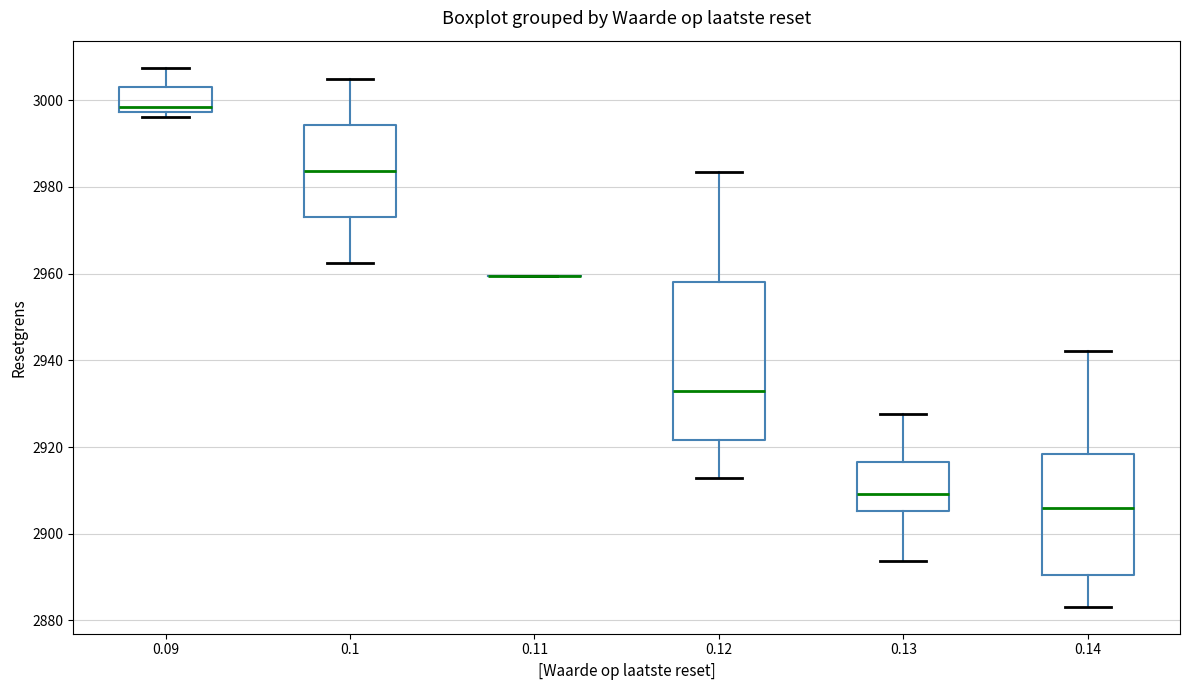

Reading left to right, read every box against the y-axis: the position of its median line, the range the box covers, and the ends of its whiskers. The values are not printed on the chart, so give them approximately, as read against the axis.

0.09: median 2998 (just above the box's lower edge), box 2998 to 3004, whiskers 2996 to 3008
0.1: median 2984, box 2974 to 2994, whiskers 2962 to 3004
0.11: box collapsed to a line at 2960, whiskers 2960 to 2960
0.12: median 2932, box 2922 to 2958, whiskers 2912 to 2984
0.13: median 2910, box 2906 to 2916, whiskers 2894 to 2928
0.14: median 2906, box 2890 to 2918, whiskers 2884 to 2942